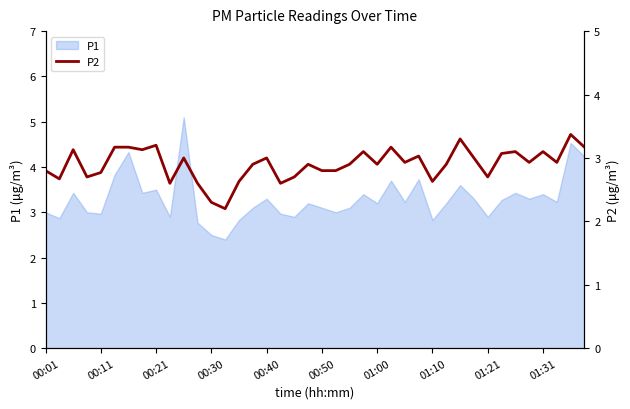

How many points are lower than both their immediate neighbors (excluding endpoints)?

12